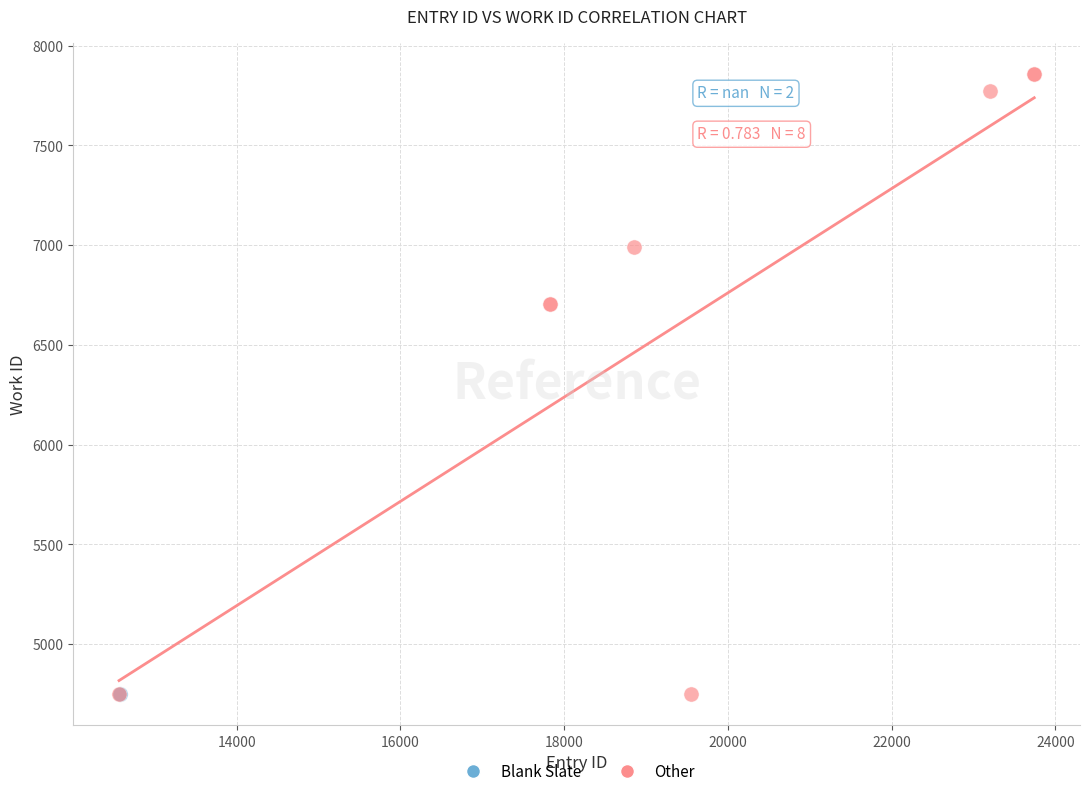

What are all the series names shown in the legend?

Blank Slate, Other